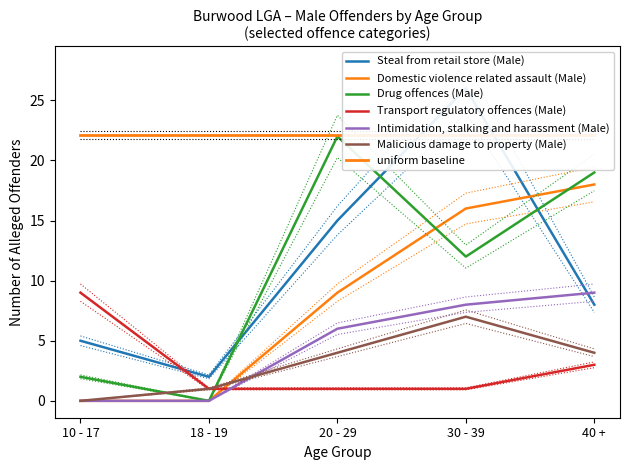

List the series in order of their peak value, lowest first.

Malicious damage to property (Male), Transport regulatory offences (Male), Intimidation, stalking and harassment (Male), Domestic violence related assault (Male), Drug offences (Male), Steal from retail store (Male)